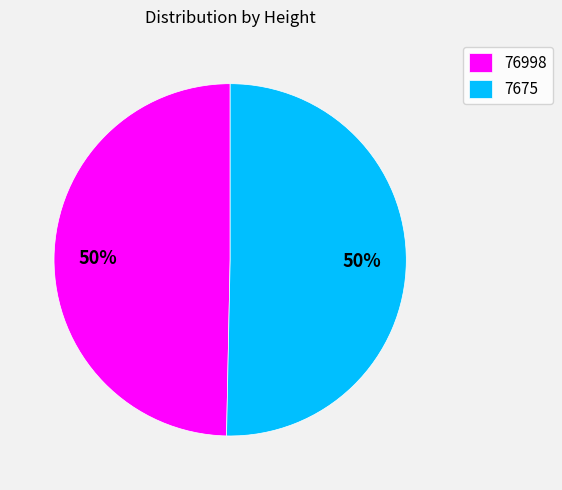

To the nearest percent, what is the average slice percentage?

50%